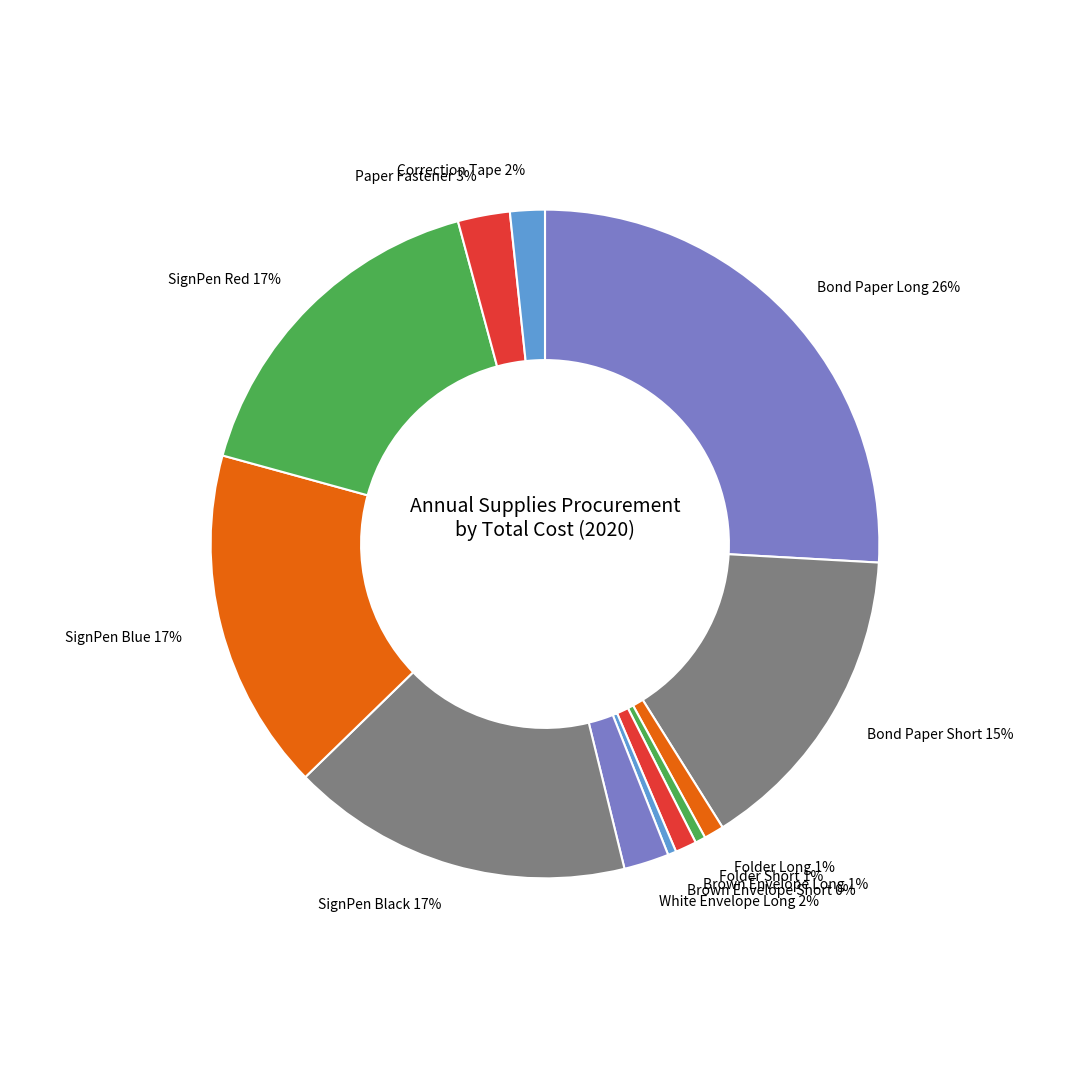

To the nearest percent, what is the average slice percentage?

8%